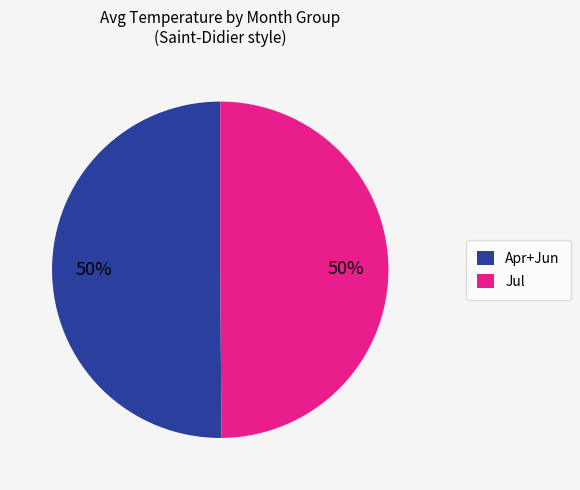

To the nearest percent, what is the combined percentage of Apr+Jun and Jul?

100%